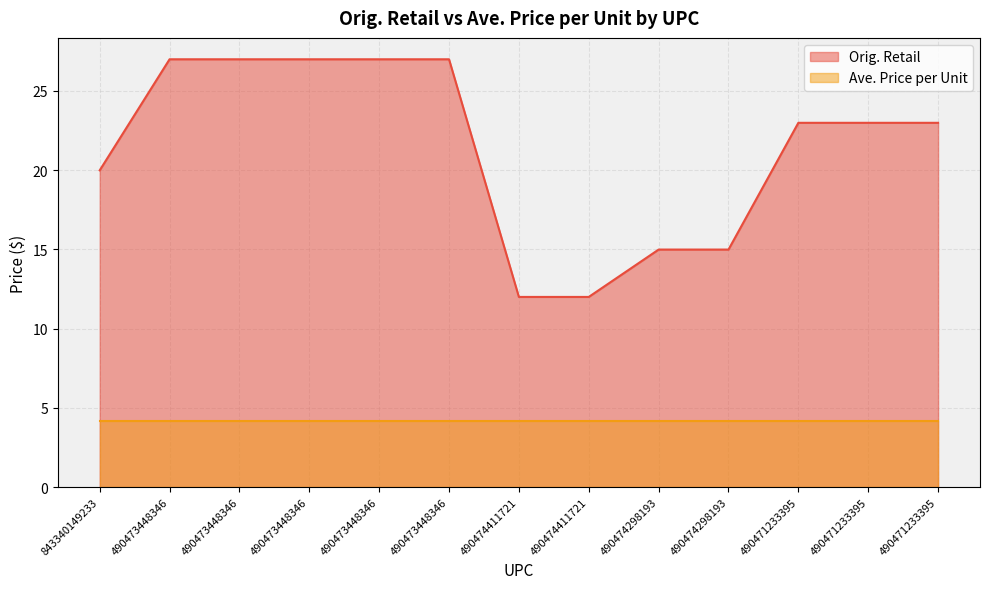

Does the chart display data point markers on the line(s)?

No